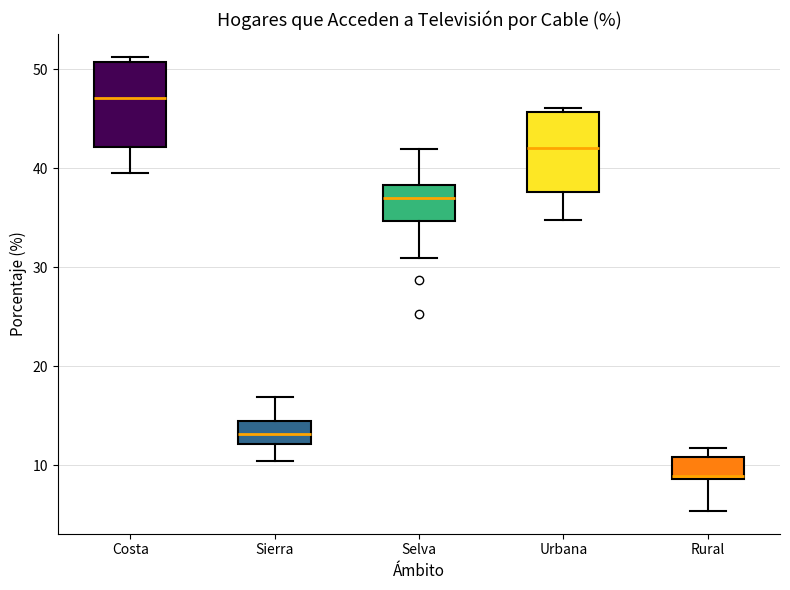

Reading left to right, transcribe this box plot: for each box, give where its median line is, the range the box spans, and where its two whiskers end, as read against the y-axis. The values are not printed on the chart, so give them approximately, as read against the axis.

Costa: median 47, box 42 to 51, whiskers 40 to 51 (just above the box's upper edge)
Sierra: median 13, box 12 to 14, whiskers 10 to 17
Selva: median 37, box 35 to 38, whiskers 31 to 42
Urbana: median 42, box 38 to 46, whiskers 35 to 46 (just above the box's upper edge)
Rural: median 9 (just above the box's lower edge), box 9 to 11, whiskers 5 to 12